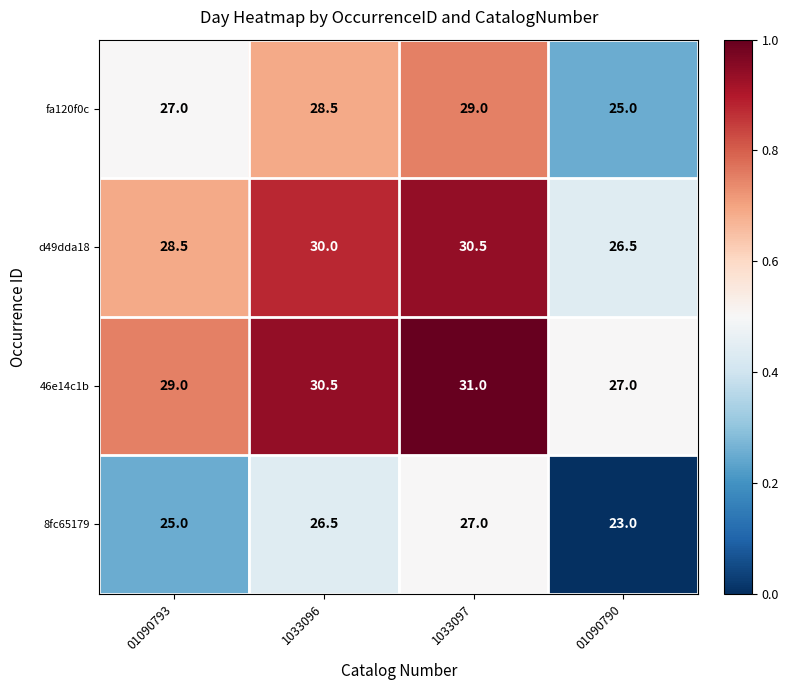

What is the difference between the maximum and minimum values in the 8fc65179 series?

4.0